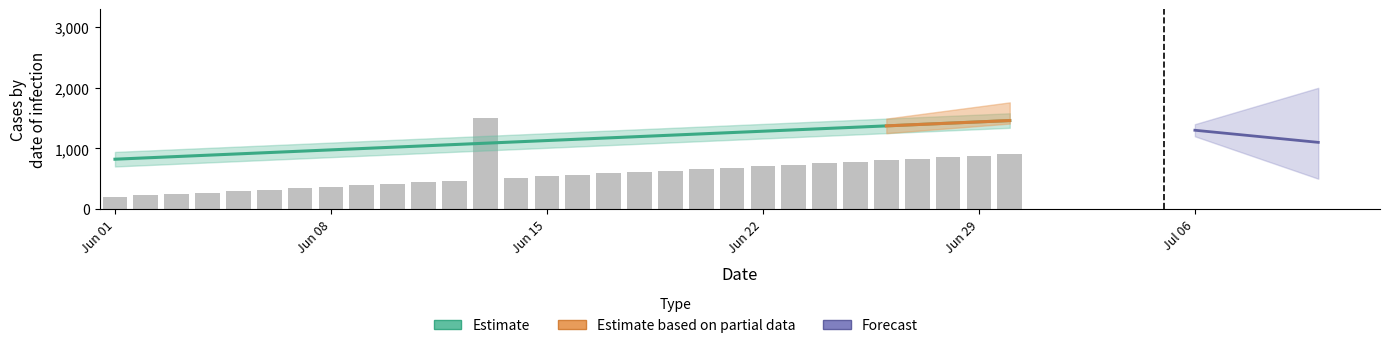

How many data points are less than 586?

15